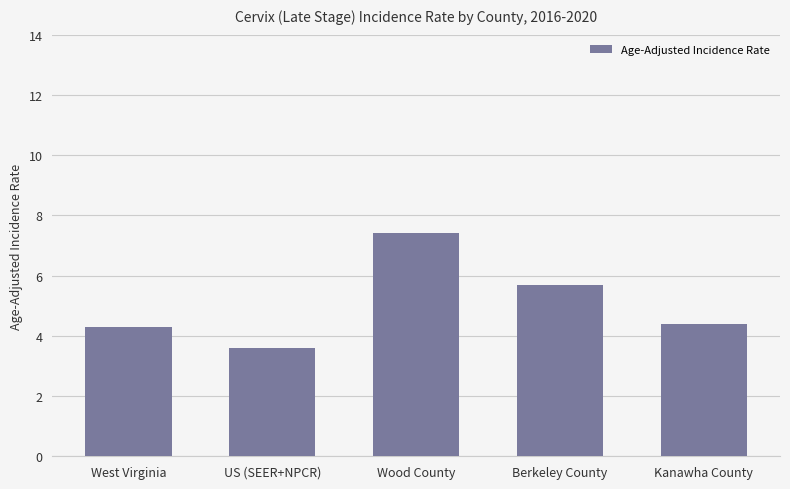

The value at Kanawha County is 4.4. True or false?

True